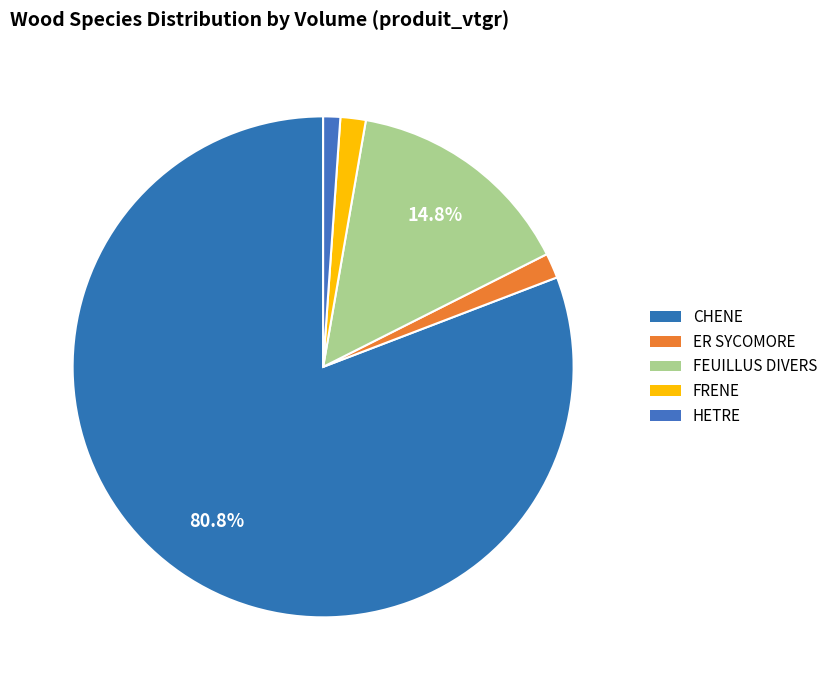

Is it true that CHENE is 81% of the pie?

True